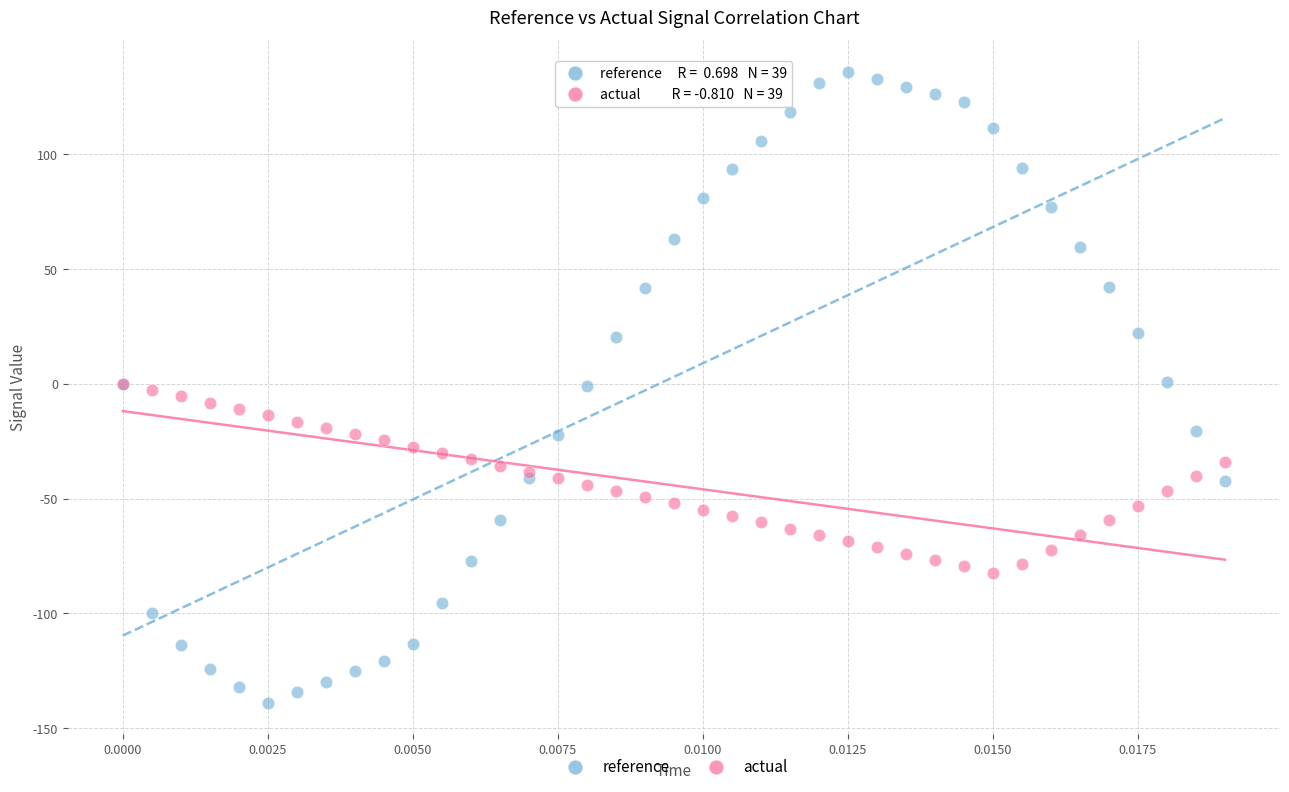

What are all the series names shown in the legend?

reference, actual